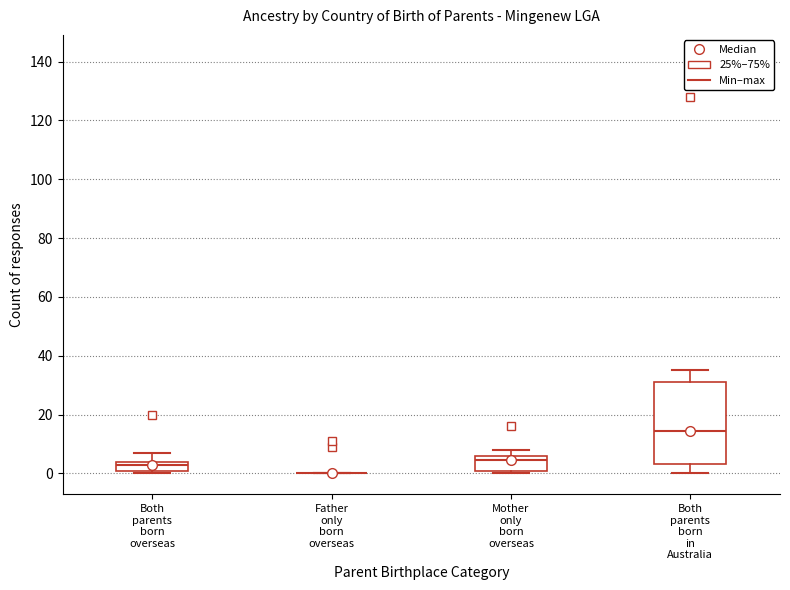

Which box is the tallest, from its lower edge to its upper edge?

Both parents born in Australia